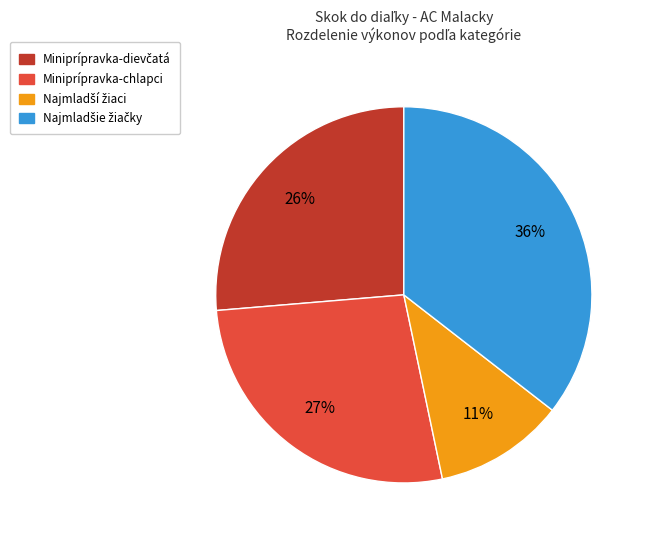

How many segments does this pie chart have?

4